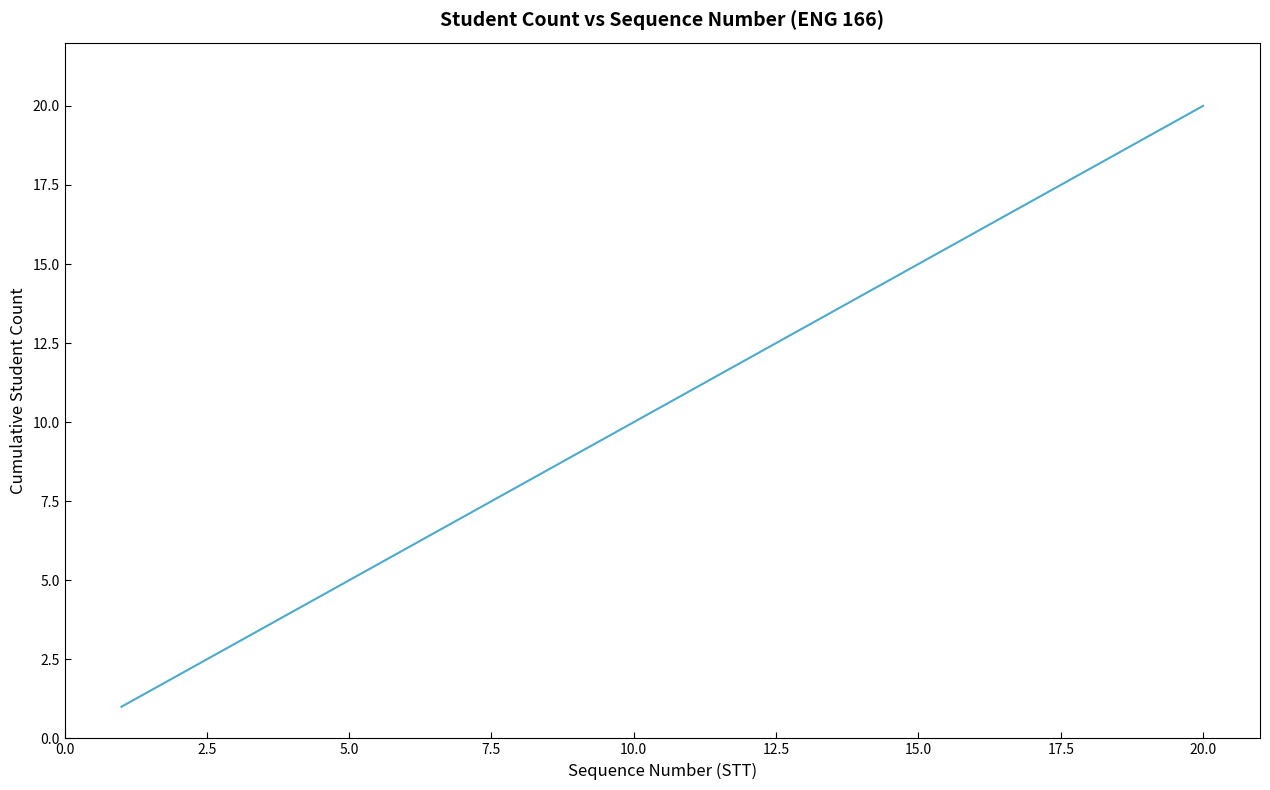

What is the maximum value shown in the chart?

20